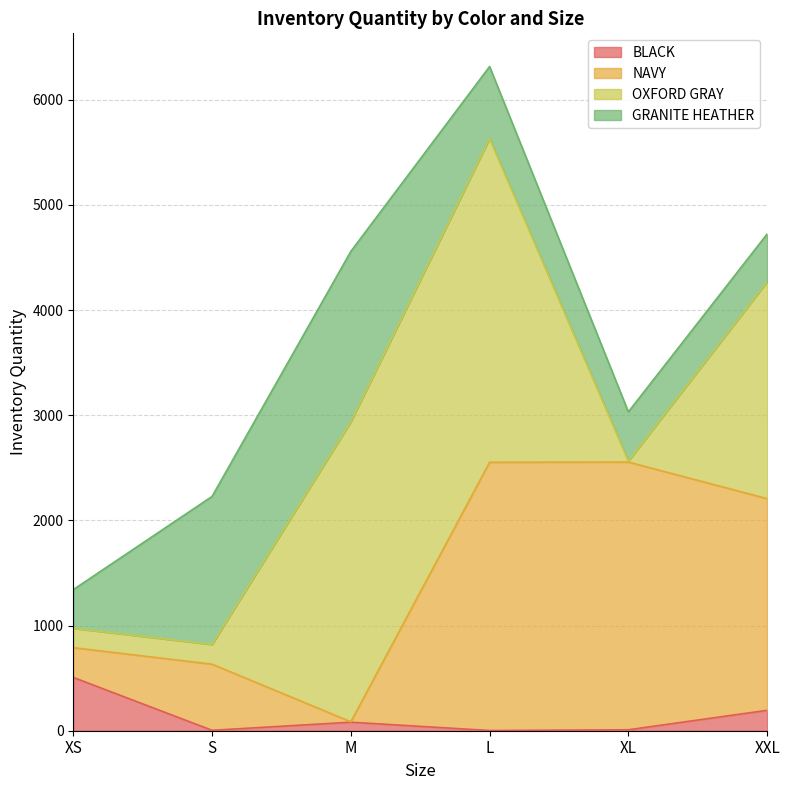

List the labels in order of BLACK value, smallest first.

L, S, XL, M, XXL, XS